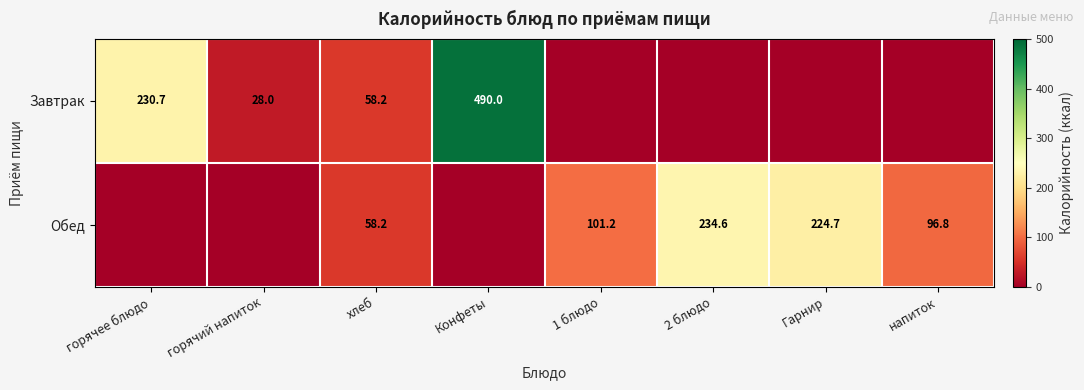

Is it true that Завтрак equals 58.2 at хлеб?

True